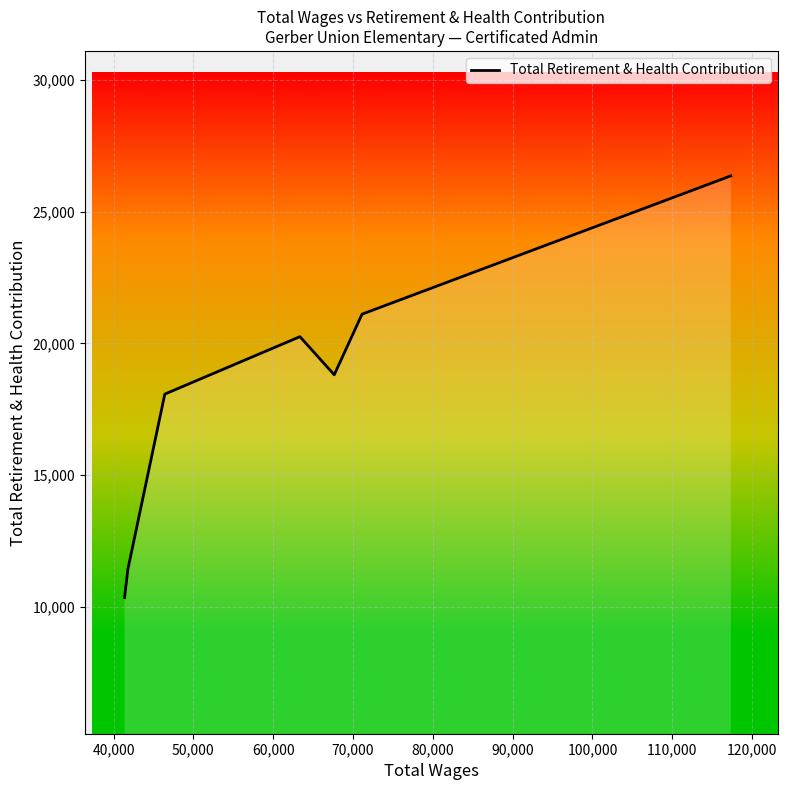

How many interior local peaks (higher than both neighbors) does the data have?

1